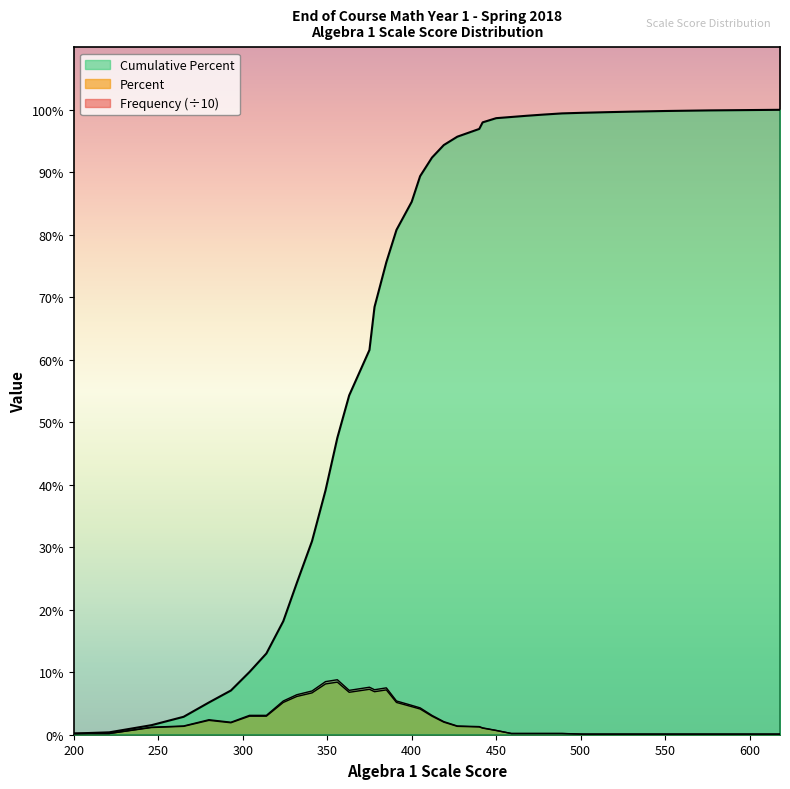

Reading left to right, what are all the values shown in this chart?

Frequency: 200=0.2	221=0.2	246=1.2	265=1.4	280=2.4	293=2.0	304=3.1	314=3.1	324=5.4	332=6.4	341=7.0	349=8.5	356=8.8	363=7.1	375=7.6	378=7.2	385=7.5	391=5.4	400=4.7	405=4.3	412=3.1	419=2.1	427=1.4	440=1.3	442=1.1	450=0.7	459=0.2	468=0.2	478=0.2	489=0.2	501=0.1	515=0.1	531=0.1	550=0.1	576=0.1	618=0.1
Percent: 200=0.2	221=0.2	246=1.1	265=1.3	280=2.3	293=1.9	304=3.0	314=3.0	324=5.2	332=6.1	341=6.7	349=8.1	356=8.4	363=6.8	375=7.3	378=6.9	385=7.2	391=5.2	400=4.5	405=4.1	412=3.0	419=2.0	427=1.3	440=1.2	442=1.1	450=0.7	459=0.2	468=0.2	478=0.2	489=0.2	501=0.1	515=0.1	531=0.1	550=0.1	576=0.1	618=0.1
Cumulative Percent: 200=0.2	221=0.4	246=1.5	265=2.9	280=5.2	293=7.1	304=10.0	314=13.0	324=18.2	332=24.3	341=31.0	349=39.1	356=47.5	363=54.3	375=61.6	378=68.5	385=75.6	391=80.8	400=85.3	405=89.4	412=92.4	419=94.4	427=95.7	440=96.9	442=98.0	450=98.7	459=98.9	468=99.0	478=99.2	489=99.4	501=99.5	515=99.6	531=99.7	550=99.8	576=99.9	618=100.0